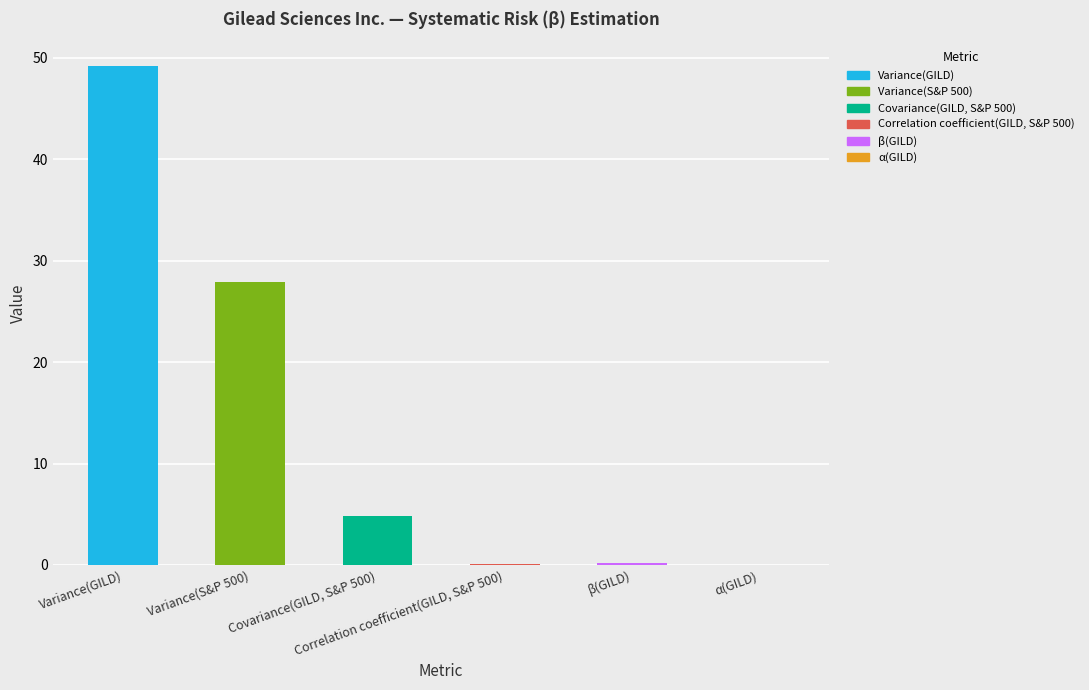

What is the label of the 6th bar from the right?

Variance(GILD)